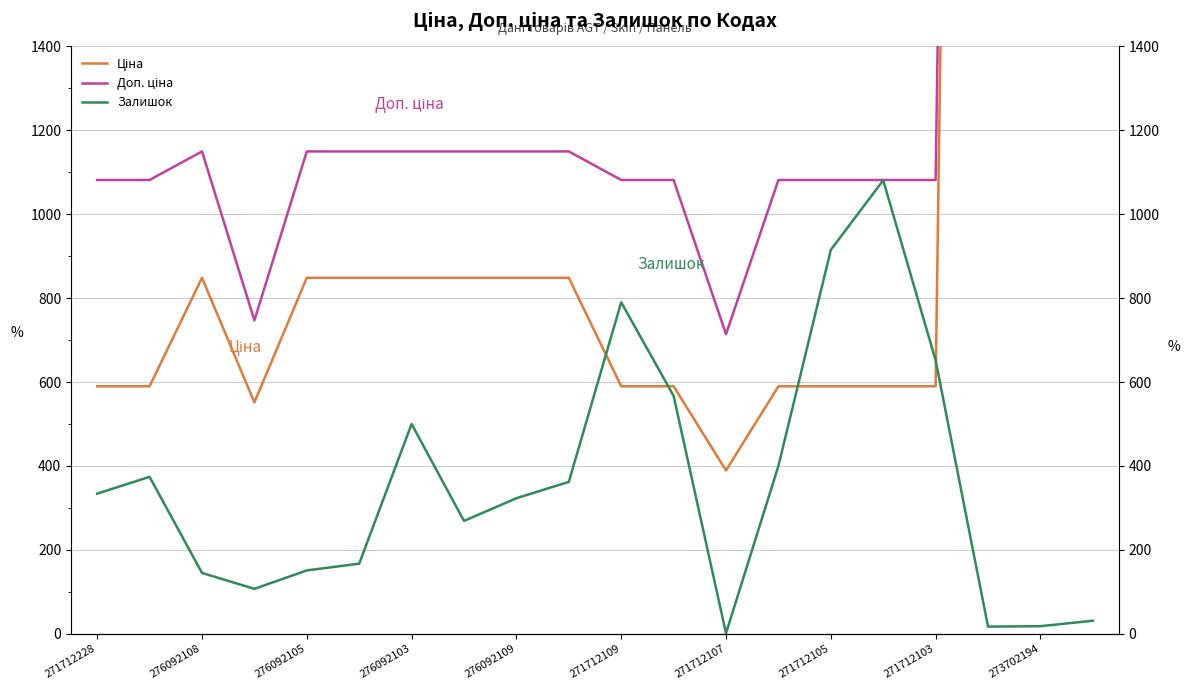

Reading left to right, list all the values displayed in this chart.

Ціна: 589.9	589.9	848.4	551.5	848.4	848.4	848.4	848.4	848.4	848.4	589.9	589.9	389.3	589.9	589.9	589.9	589.9	9384.0	9384.0	6925.7
Доп. ціна: 1081.7	1081.7	1149.7	747.0	1149.7	1149.7	1149.7	1149.7	1149.7	1149.7	1081.7	1081.7	714.0	1081.7	1081.7	1081.7	1081.7	9384.0	9384.0	6925.7
Залишок: 334.0	374.0	145.0	107.0	151.0	167.0	500.0	269.0	323.0	362.0	790.0	567.0	1.0	400.0	915.0	1081.0	652.0	17.0	18.0	31.0